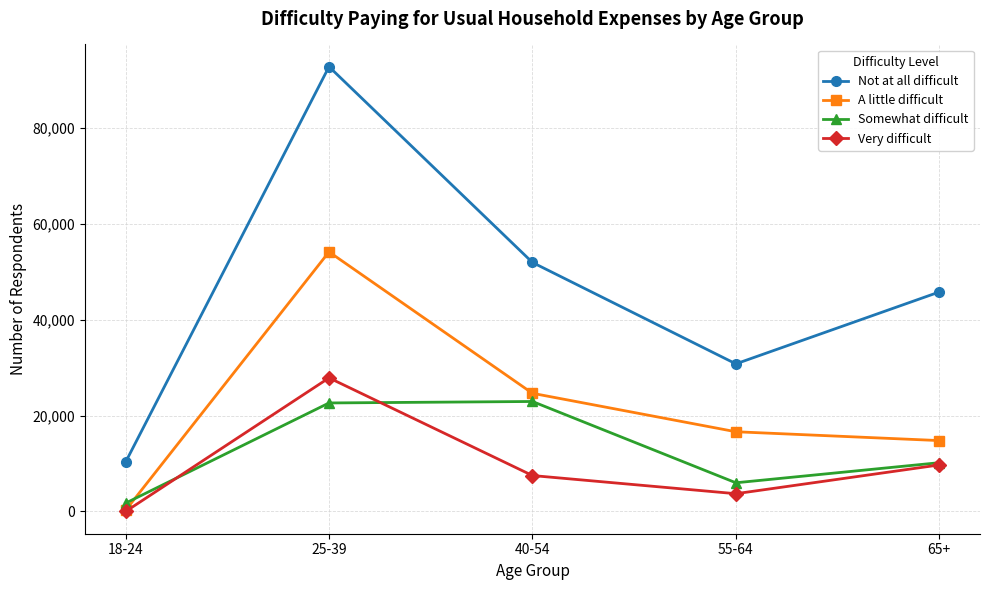

Between 18-24 and 40-54, which series saw the biggest shift?

Not at all difficult